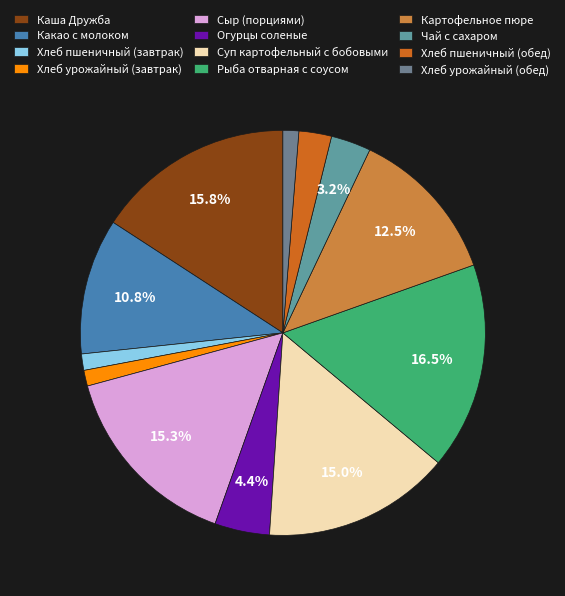

What is the largest slice in the pie chart?

Рыба отварная с соусом